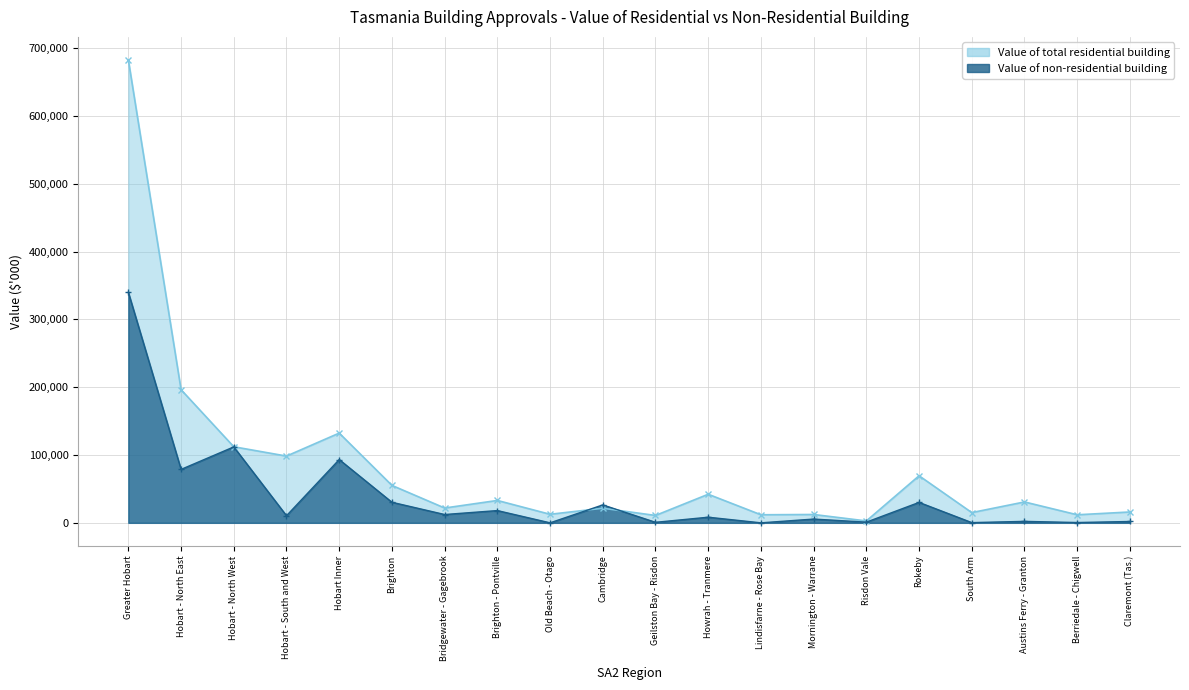

In Value of non-residential building, how many points are higher than both neighbors (excluding endpoints)?

8